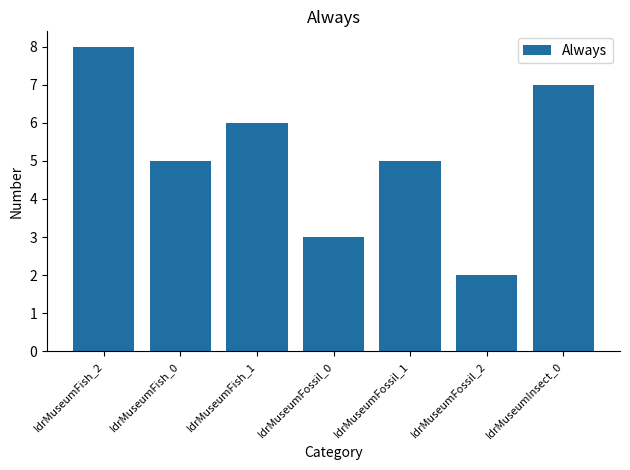

Which label corresponds to the smallest value in the chart?

IdrMuseumFossil_2